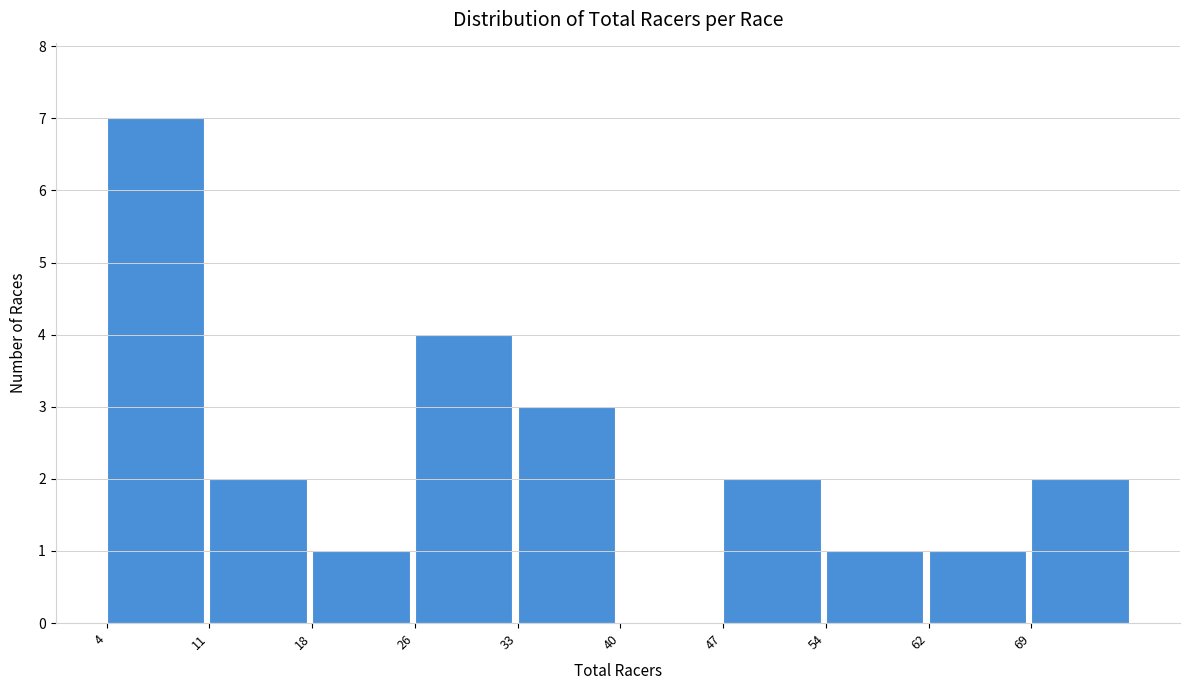

Reading left to right, transcribe this chart: for each bar, give the range it covers on the x-axis and its height. Neither the bar edges nor the heights are printed on the chart, so give them approximately, as read against the axes.

4.0 to 11.2: 7
11.2 to 18.4: 2
18.4 to 25.6: 1
25.6 to 32.8: 4
32.8 to 40.0: 3
40.0 to 47.2: 0
47.2 to 54.4: 2
54.4 to 61.6: 1
61.6 to 68.8: 1
68.8 to 76.0: 2